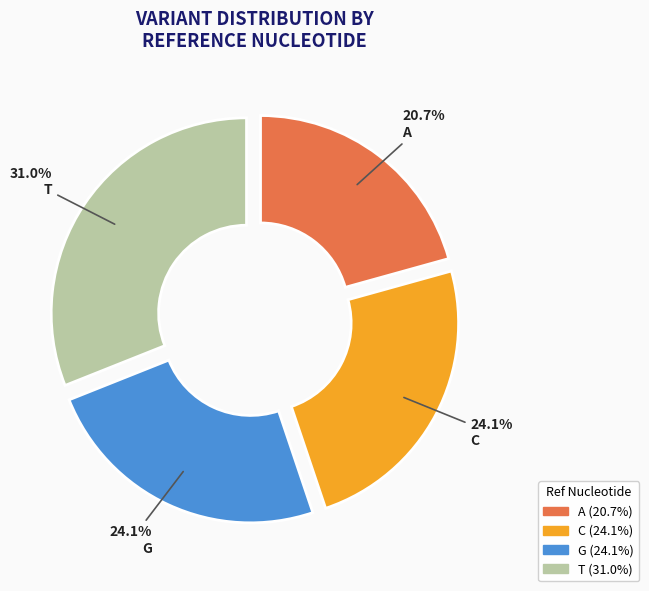

Is T the majority of the pie?

No